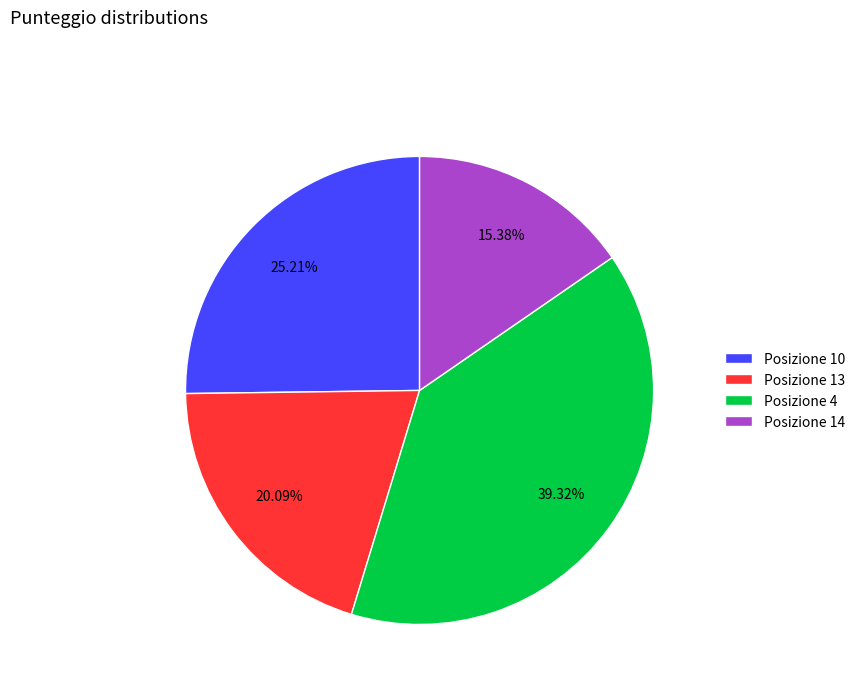

How many segments does this pie chart have?

4